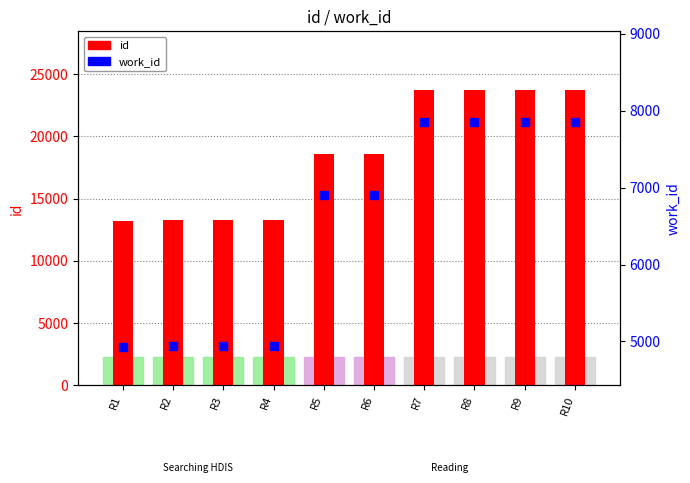

Which series has the widest spread of Y values?

id